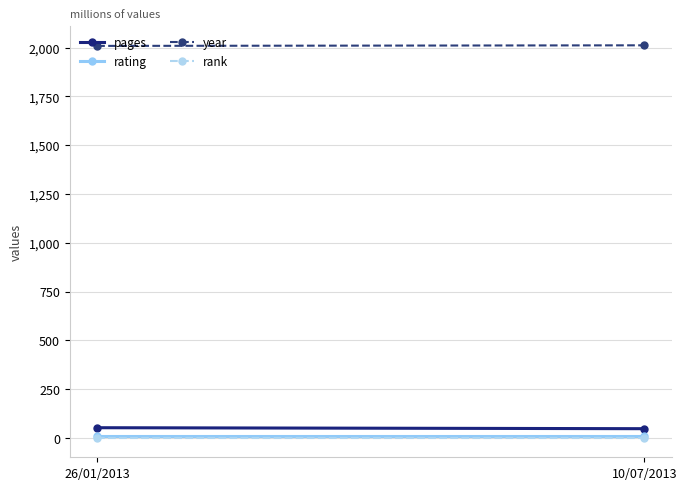

At how many categories does at least one series exceed 1835?

2